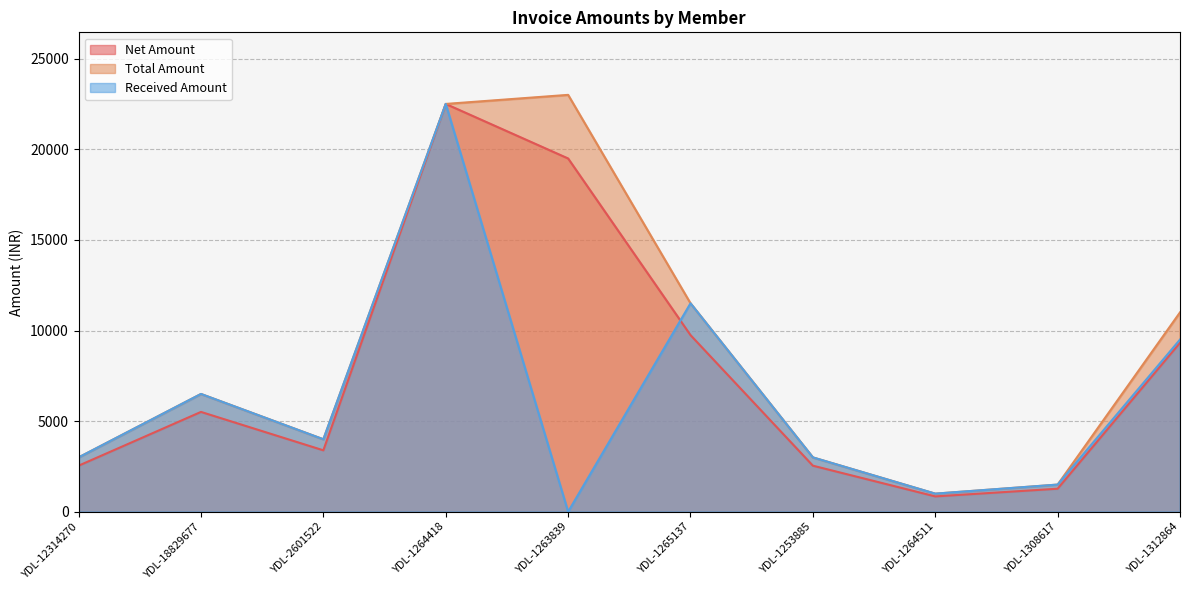

What is the difference between the maximum and second lowest values in the Net Amount series?

21228.8